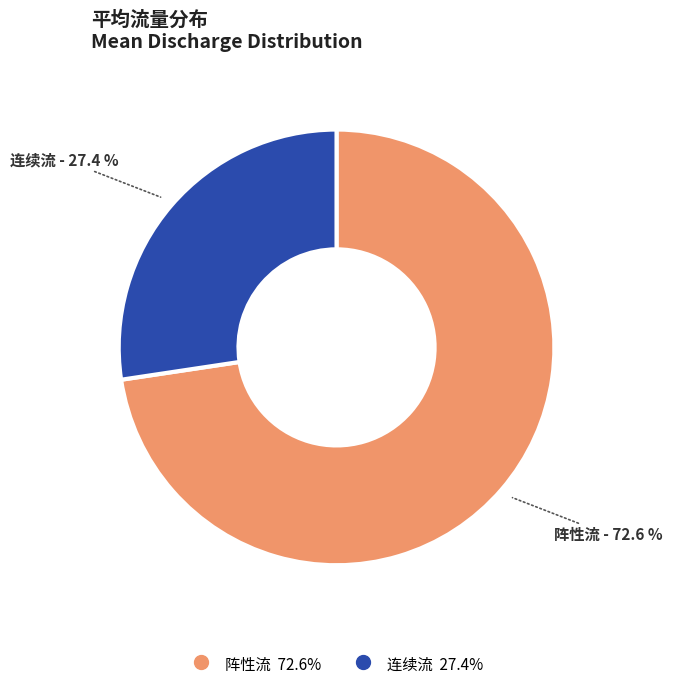

What percentage is the 阵性流 slice, to the nearest percent?

73%